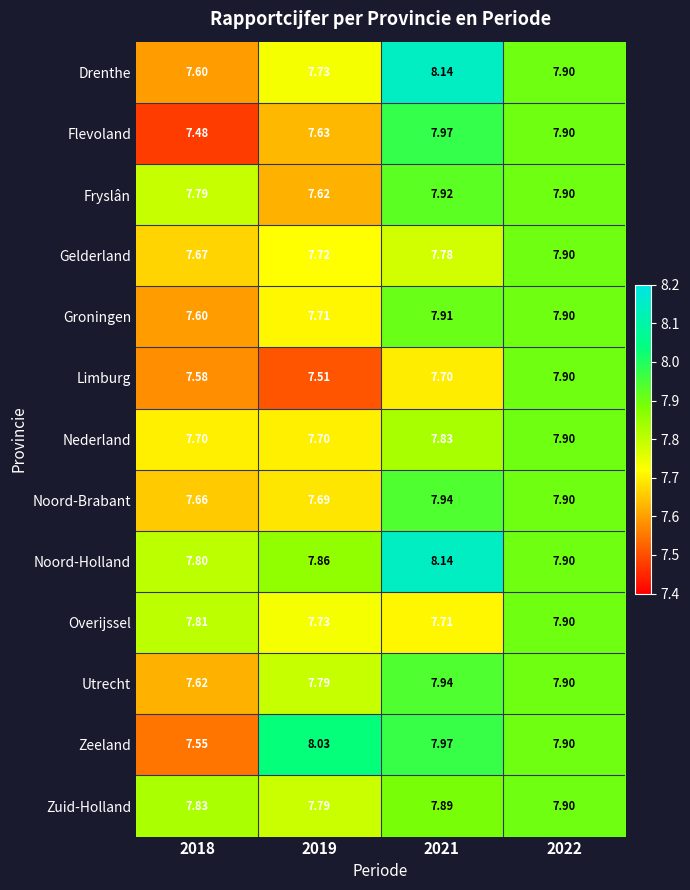

Between 2018 and 2021, which series saw the biggest shift?

Drenthe